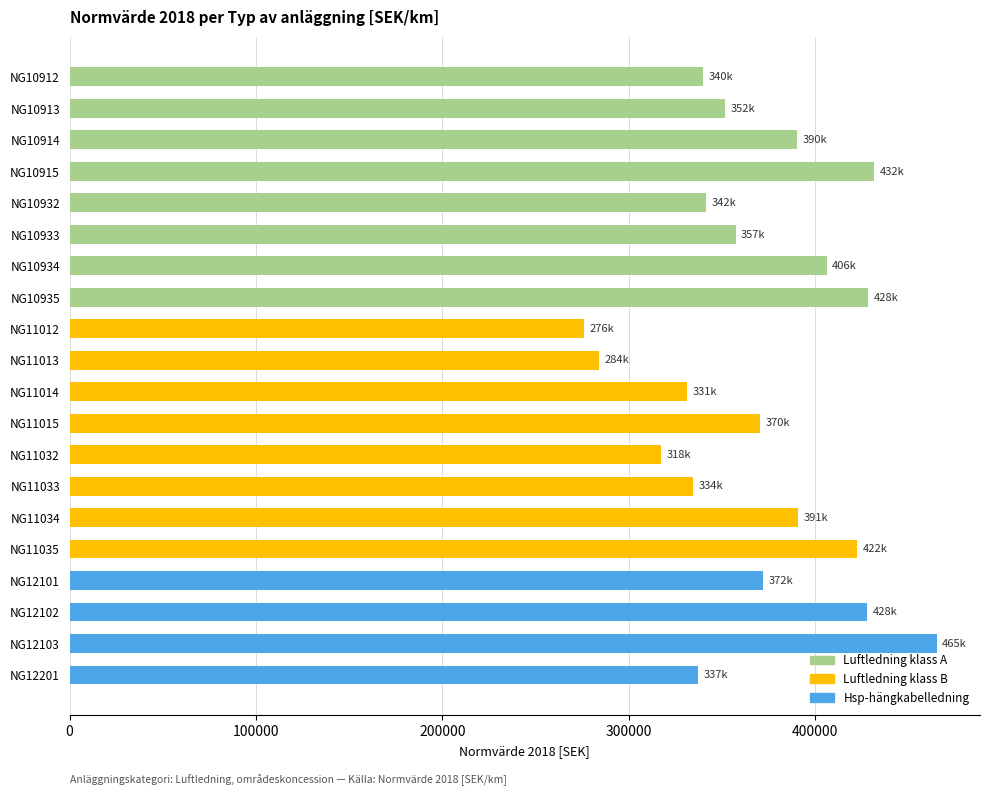

What is the value of the 5th bar from the top?

341509